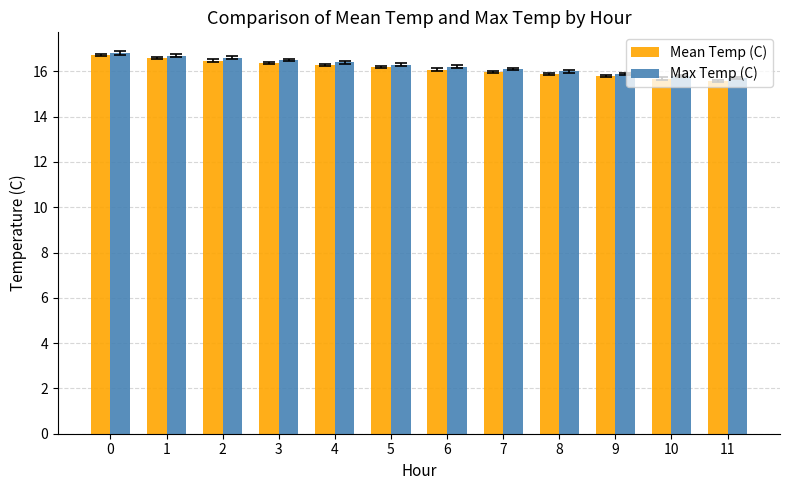

Which series has the largest range (max minus min)?

Mean Temp (C)